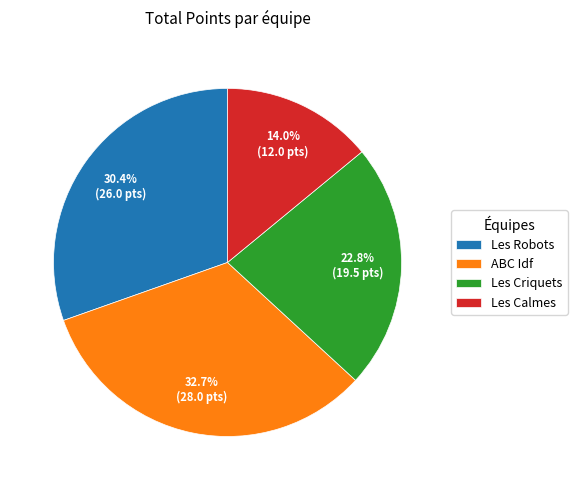

What percentage is NOT represented by ABC Idf?

67.3%